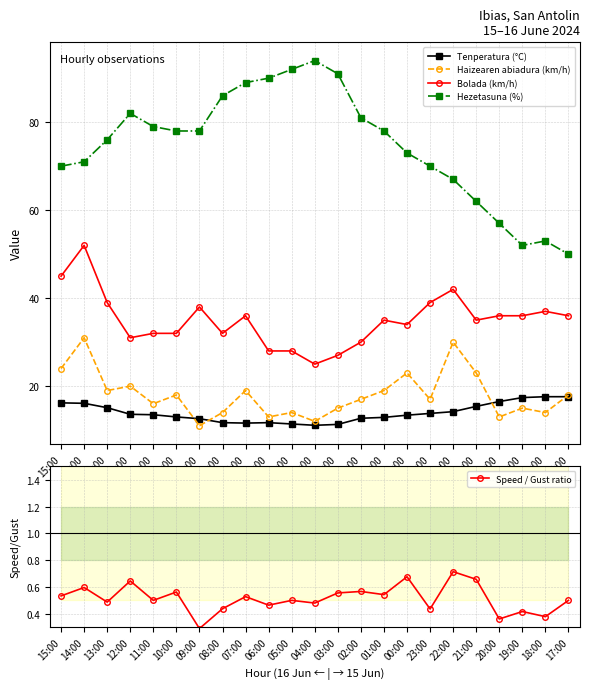

True or false: Hezetasuna (%) and Speed / Gust ratio cross at least once.

False